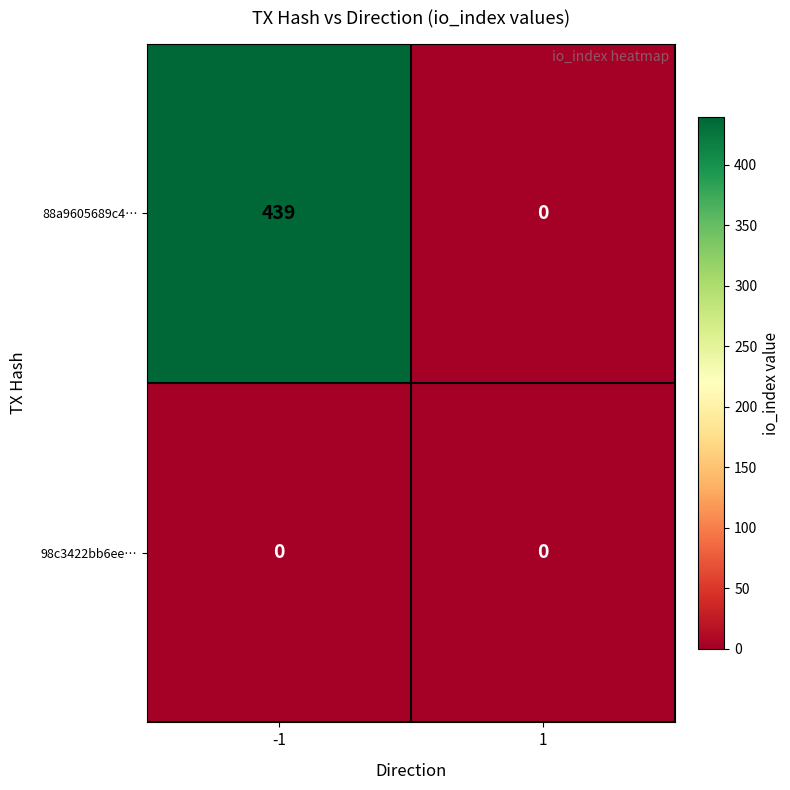

Is it true that 88a9605689c4… equals 0 at 1?

True